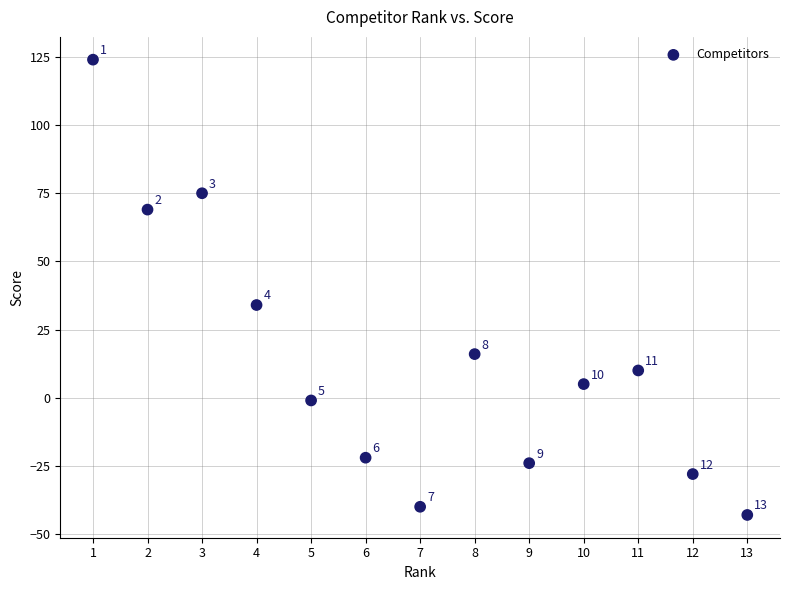

What Y value in the scatter plot is closest to 40?

34